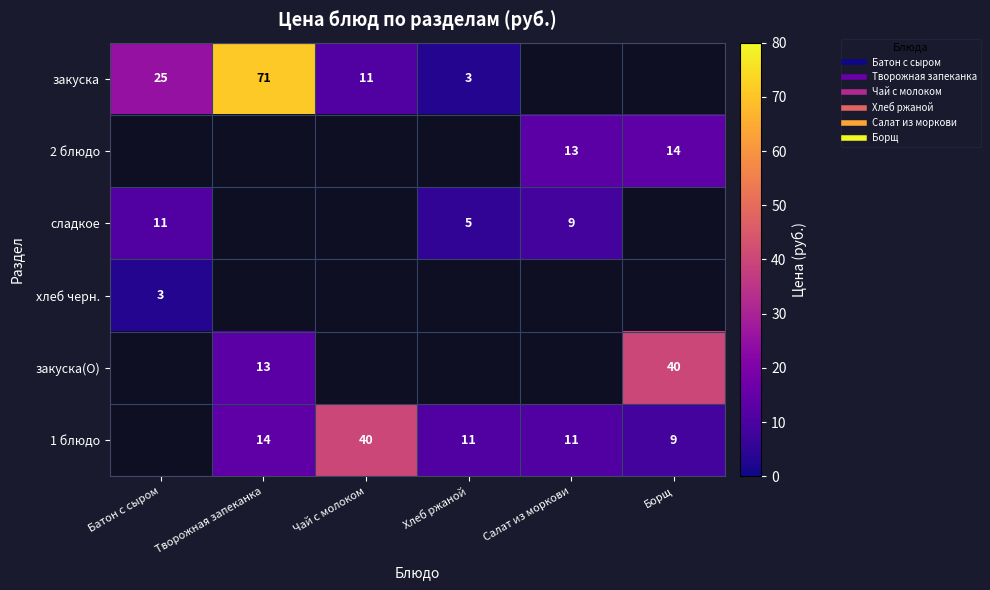

What value does the закуска(О) series have at Борщ?

40.0